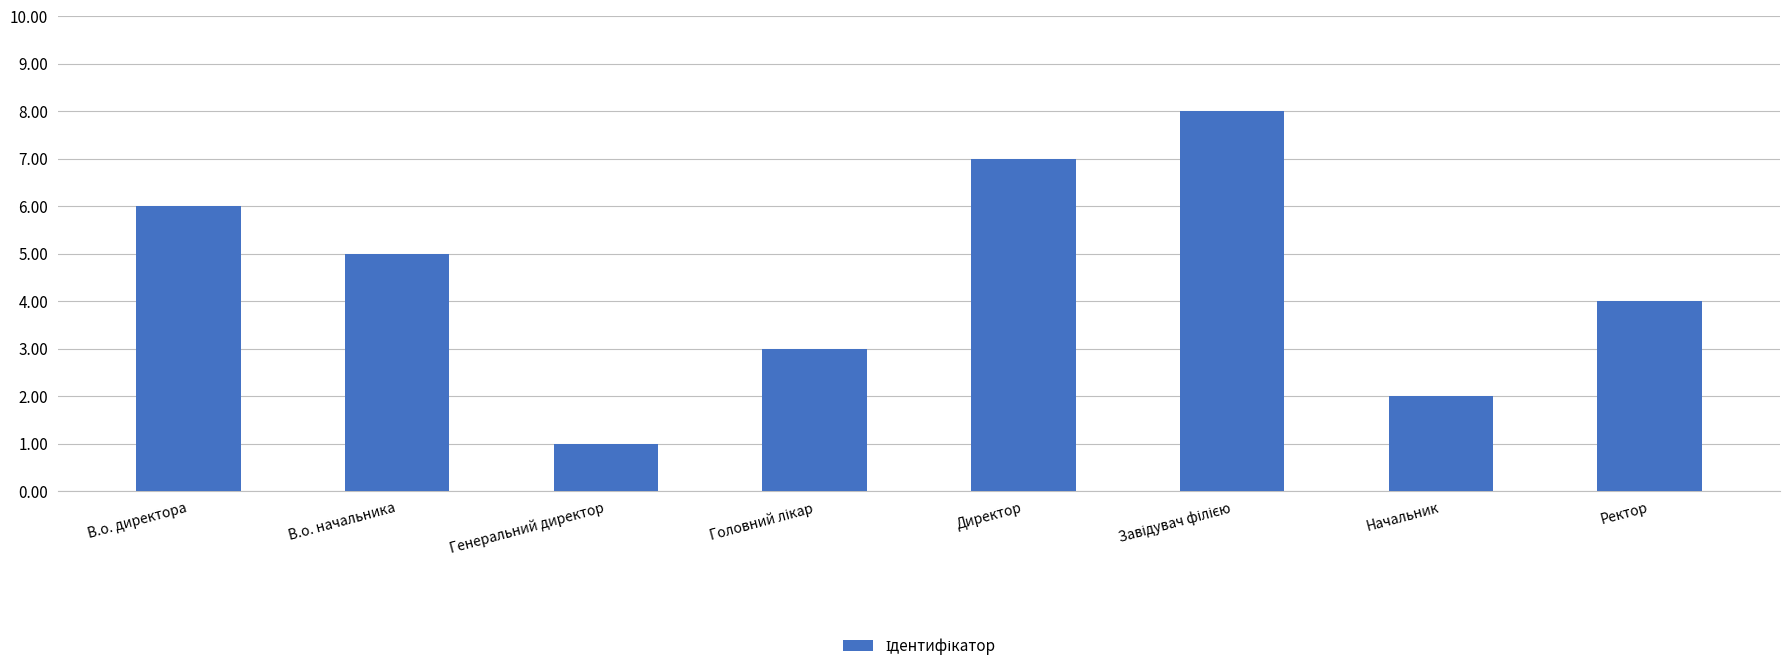

Which has a higher value, Директор or В.о. директора?

Директор